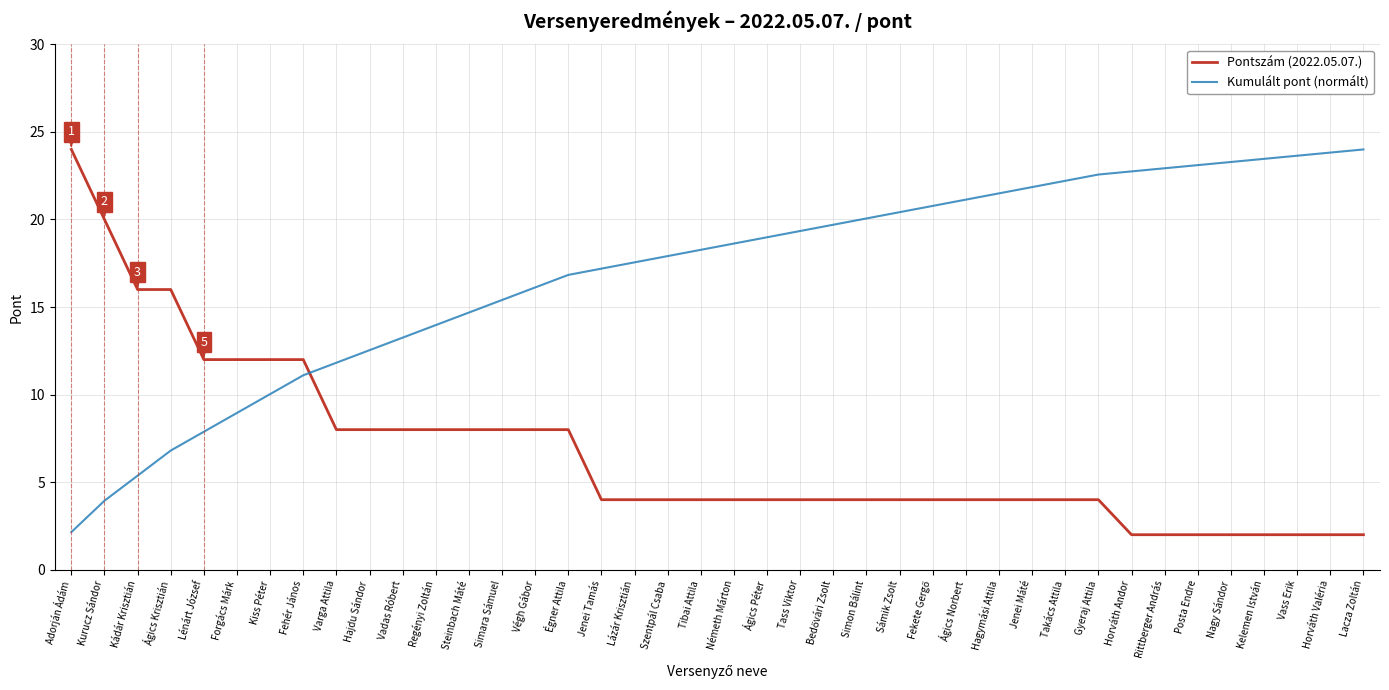

What is the average value of the Kumulált pont (normált) series?

16.9